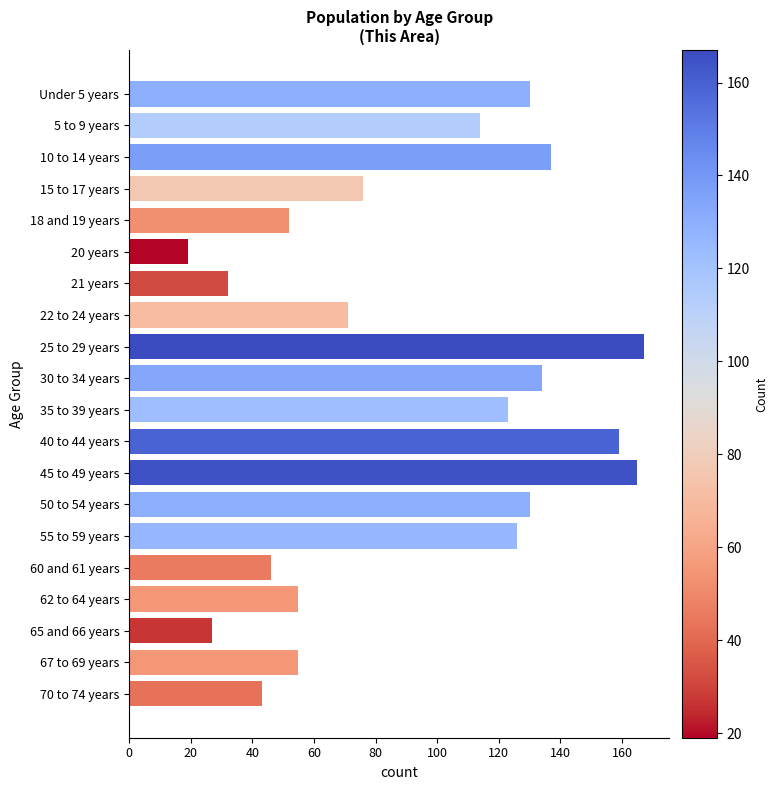

What is the maximum value shown in the chart?

167